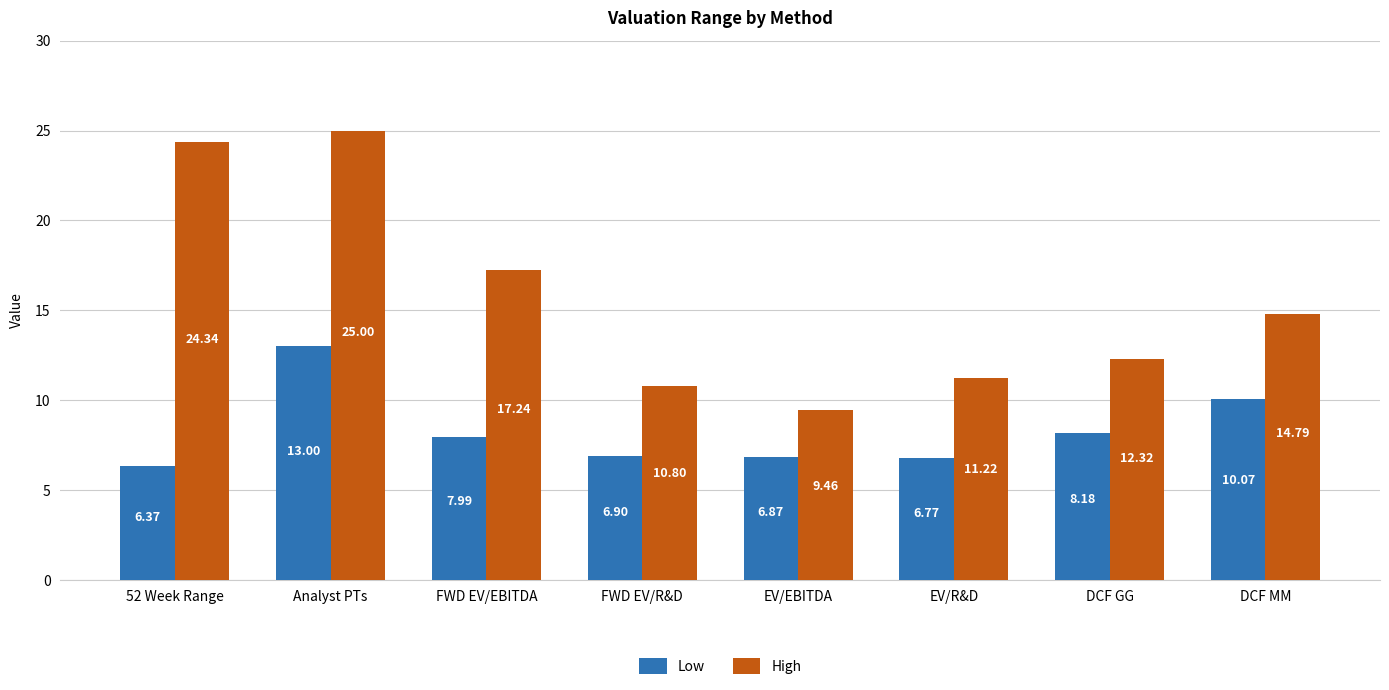

Which category has the lowest value across all series?

52 Week Range